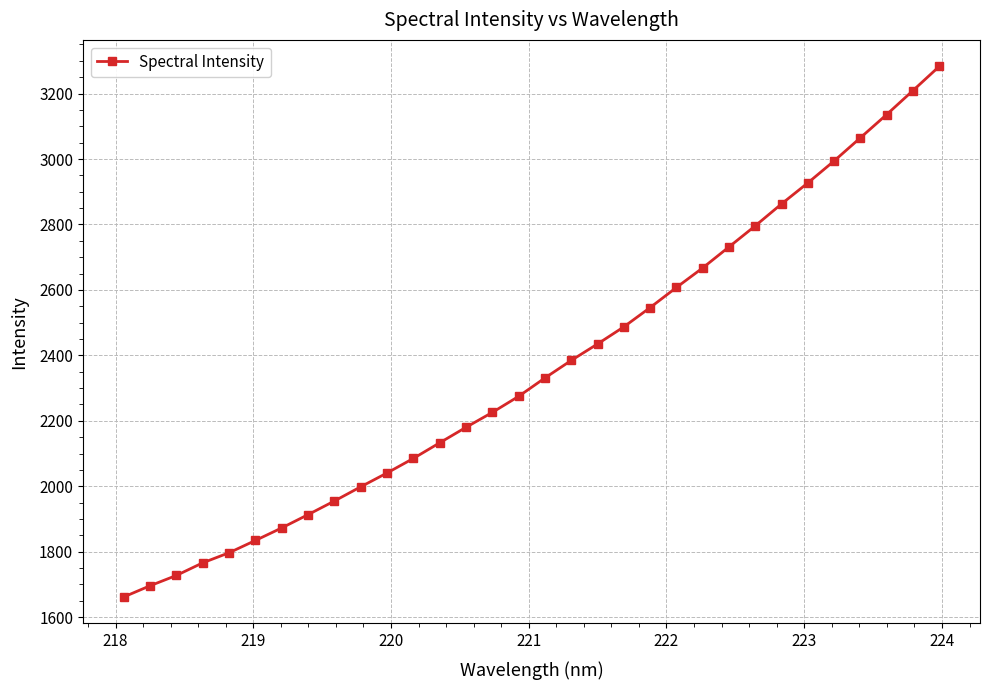

What is the value of the 27th point from the left?

2927.0